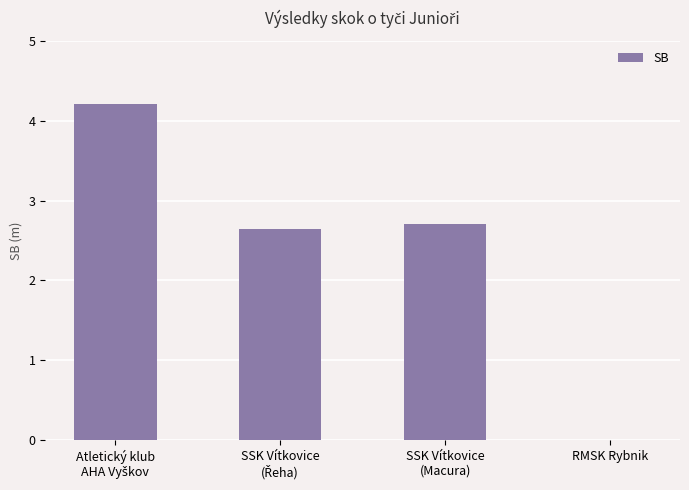

What is the greatest value displayed?

4.2